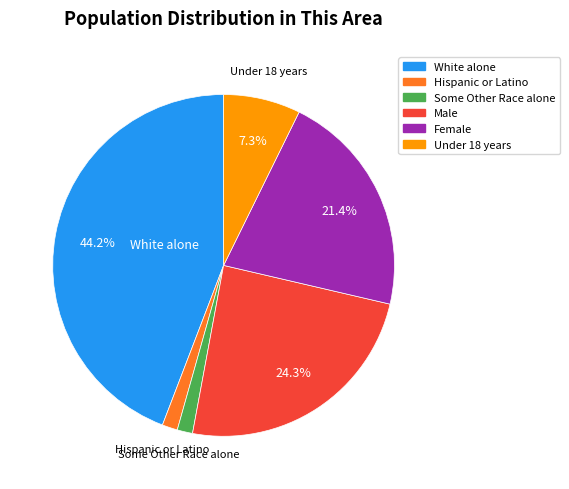

Is there a majority slice in this chart?

No